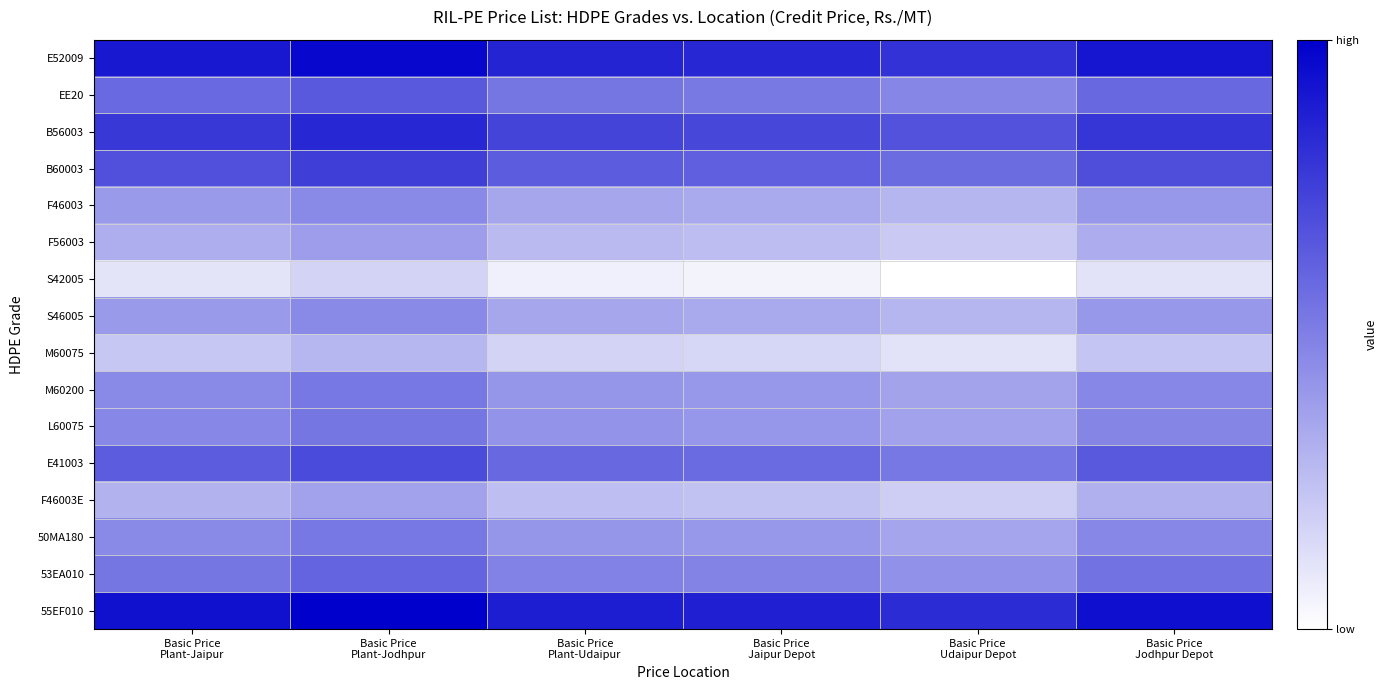

Reading left to right, transcribe all the data shown in this chart.

E52009: Basic Price
Plant-Jaipur=0.9	Basic Price
Plant-Jodhpur=1.0	Basic Price
Plant-Udaipur=0.9	Basic Price
Jaipur Depot=0.8	Basic Price
Udaipur Depot=0.8	Basic Price
Jodhpur Depot=0.9
EE20: Basic Price
Plant-Jaipur=0.6	Basic Price
Plant-Jodhpur=0.6	Basic Price
Plant-Udaipur=0.5	Basic Price
Jaipur Depot=0.5	Basic Price
Udaipur Depot=0.5	Basic Price
Jodhpur Depot=0.6
B56003: Basic Price
Plant-Jaipur=0.8	Basic Price
Plant-Jodhpur=0.8	Basic Price
Plant-Udaipur=0.7	Basic Price
Jaipur Depot=0.7	Basic Price
Udaipur Depot=0.7	Basic Price
Jodhpur Depot=0.8
B60003: Basic Price
Plant-Jaipur=0.7	Basic Price
Plant-Jodhpur=0.8	Basic Price
Plant-Udaipur=0.6	Basic Price
Jaipur Depot=0.6	Basic Price
Udaipur Depot=0.6	Basic Price
Jodhpur Depot=0.7
F46003: Basic Price
Plant-Jaipur=0.4	Basic Price
Plant-Jodhpur=0.5	Basic Price
Plant-Udaipur=0.4	Basic Price
Jaipur Depot=0.3	Basic Price
Udaipur Depot=0.3	Basic Price
Jodhpur Depot=0.4
F56003: Basic Price
Plant-Jaipur=0.3	Basic Price
Plant-Jodhpur=0.4	Basic Price
Plant-Udaipur=0.3	Basic Price
Jaipur Depot=0.3	Basic Price
Udaipur Depot=0.2	Basic Price
Jodhpur Depot=0.3
S42005: Basic Price
Plant-Jaipur=0.1	Basic Price
Plant-Jodhpur=0.2	Basic Price
Plant-Udaipur=0.1	Basic Price
Jaipur Depot=0.0	Basic Price
Udaipur Depot=0.0	Basic Price
Jodhpur Depot=0.1
S46005: Basic Price
Plant-Jaipur=0.4	Basic Price
Plant-Jodhpur=0.5	Basic Price
Plant-Udaipur=0.4	Basic Price
Jaipur Depot=0.3	Basic Price
Udaipur Depot=0.3	Basic Price
Jodhpur Depot=0.4
M60075: Basic Price
Plant-Jaipur=0.2	Basic Price
Plant-Jodhpur=0.3	Basic Price
Plant-Udaipur=0.2	Basic Price
Jaipur Depot=0.2	Basic Price
Udaipur Depot=0.1	Basic Price
Jodhpur Depot=0.2
M60200: Basic Price
Plant-Jaipur=0.5	Basic Price
Plant-Jodhpur=0.5	Basic Price
Plant-Udaipur=0.4	Basic Price
Jaipur Depot=0.4	Basic Price
Udaipur Depot=0.4	Basic Price
Jodhpur Depot=0.5
L60075: Basic Price
Plant-Jaipur=0.5	Basic Price
Plant-Jodhpur=0.5	Basic Price
Plant-Udaipur=0.4	Basic Price
Jaipur Depot=0.4	Basic Price
Udaipur Depot=0.4	Basic Price
Jodhpur Depot=0.5
E41003: Basic Price
Plant-Jaipur=0.6	Basic Price
Plant-Jodhpur=0.7	Basic Price
Plant-Udaipur=0.6	Basic Price
Jaipur Depot=0.6	Basic Price
Udaipur Depot=0.5	Basic Price
Jodhpur Depot=0.6
F46003E: Basic Price
Plant-Jaipur=0.3	Basic Price
Plant-Jodhpur=0.4	Basic Price
Plant-Udaipur=0.3	Basic Price
Jaipur Depot=0.2	Basic Price
Udaipur Depot=0.2	Basic Price
Jodhpur Depot=0.3
50MA180: Basic Price
Plant-Jaipur=0.5	Basic Price
Plant-Jodhpur=0.5	Basic Price
Plant-Udaipur=0.4	Basic Price
Jaipur Depot=0.4	Basic Price
Udaipur Depot=0.4	Basic Price
Jodhpur Depot=0.5
53EA010: Basic Price
Plant-Jaipur=0.5	Basic Price
Plant-Jodhpur=0.6	Basic Price
Plant-Udaipur=0.5	Basic Price
Jaipur Depot=0.5	Basic Price
Udaipur Depot=0.4	Basic Price
Jodhpur Depot=0.5
55EF010: Basic Price
Plant-Jaipur=0.9	Basic Price
Plant-Jodhpur=1.0	Basic Price
Plant-Udaipur=0.9	Basic Price
Jaipur Depot=0.9	Basic Price
Udaipur Depot=0.8	Basic Price
Jodhpur Depot=0.9